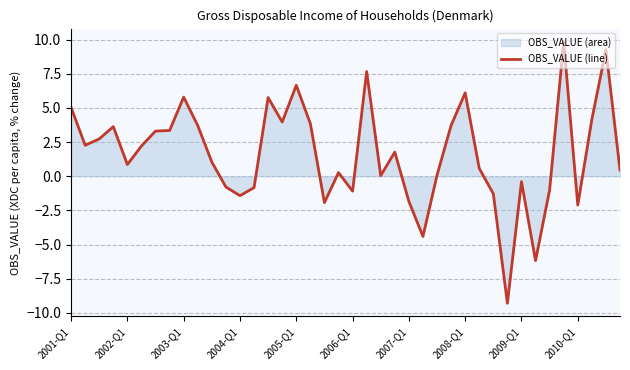

Count the number of values greater than 1.

21